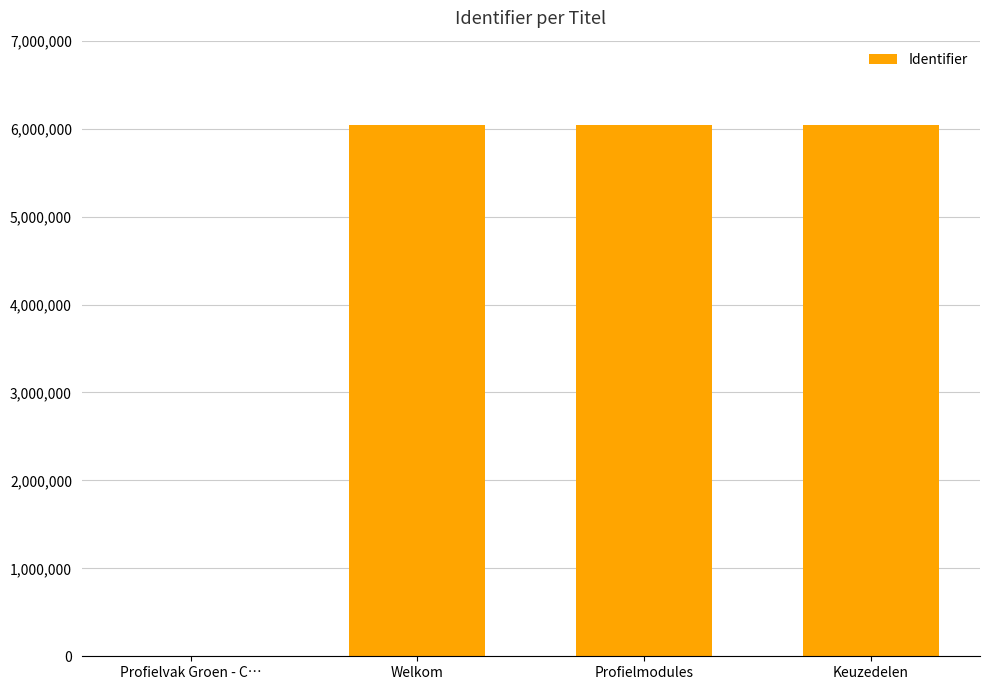

At which label is the value closest to 3019214?

Welkom